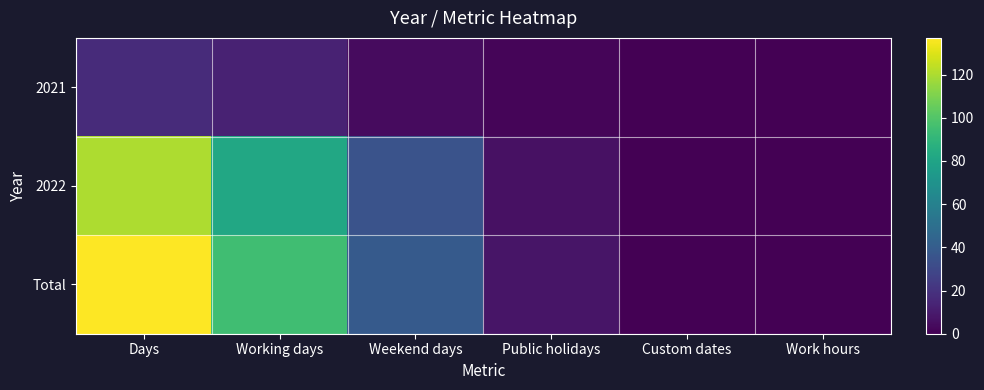

Which series has the largest total across all categories?

Total